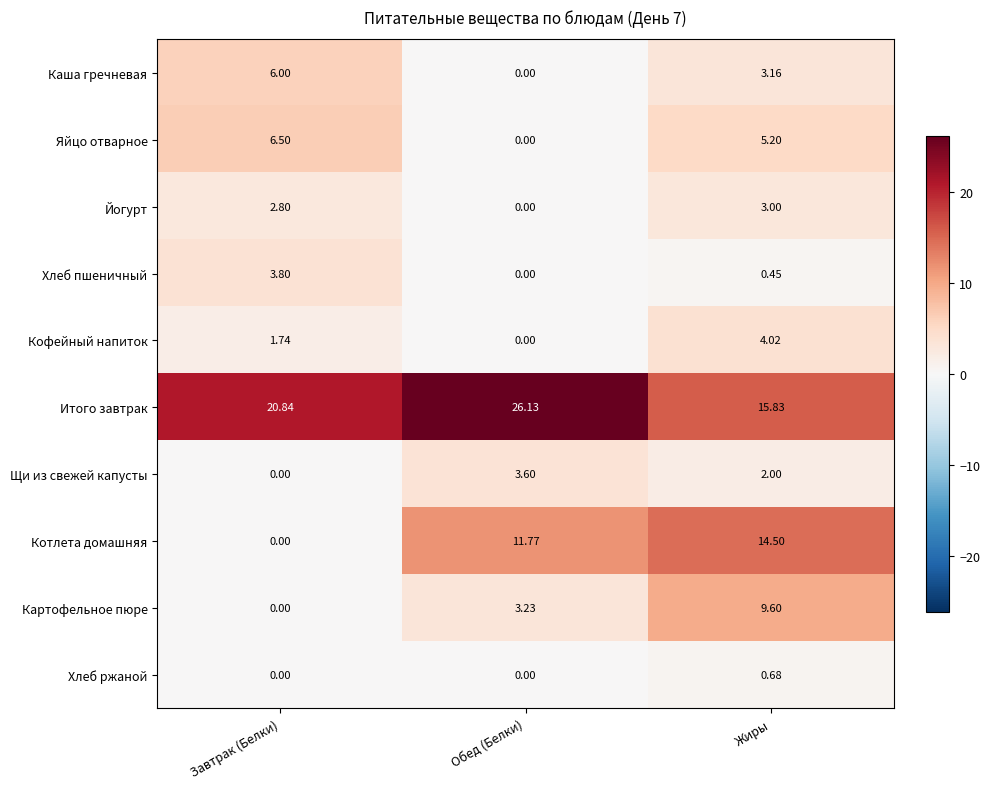

Is the value of Йогурт at Жиры greater than the value of Картофельное пюре at Жиры?

No